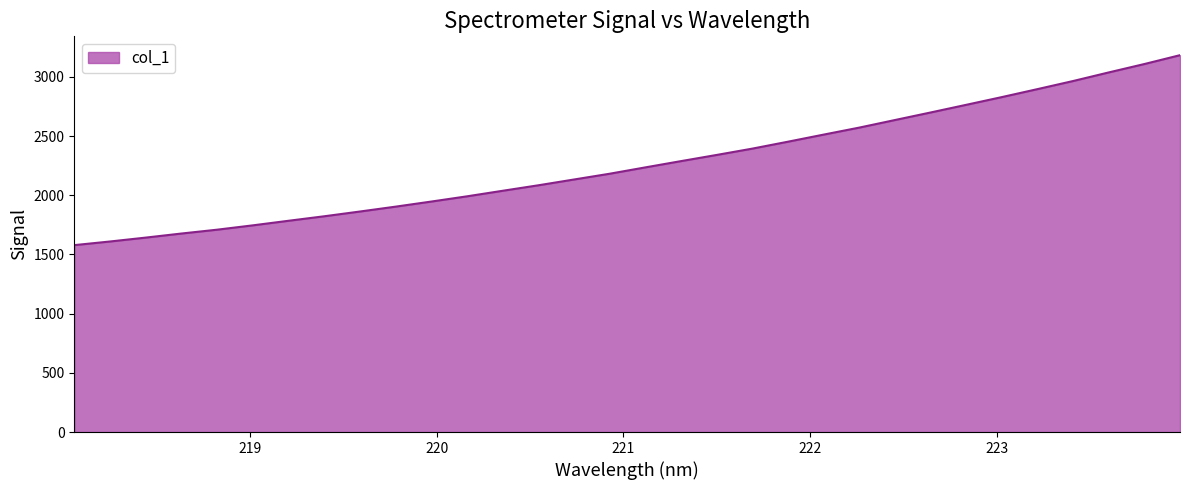

What is the difference between the maximum and second lowest values?

1573.9